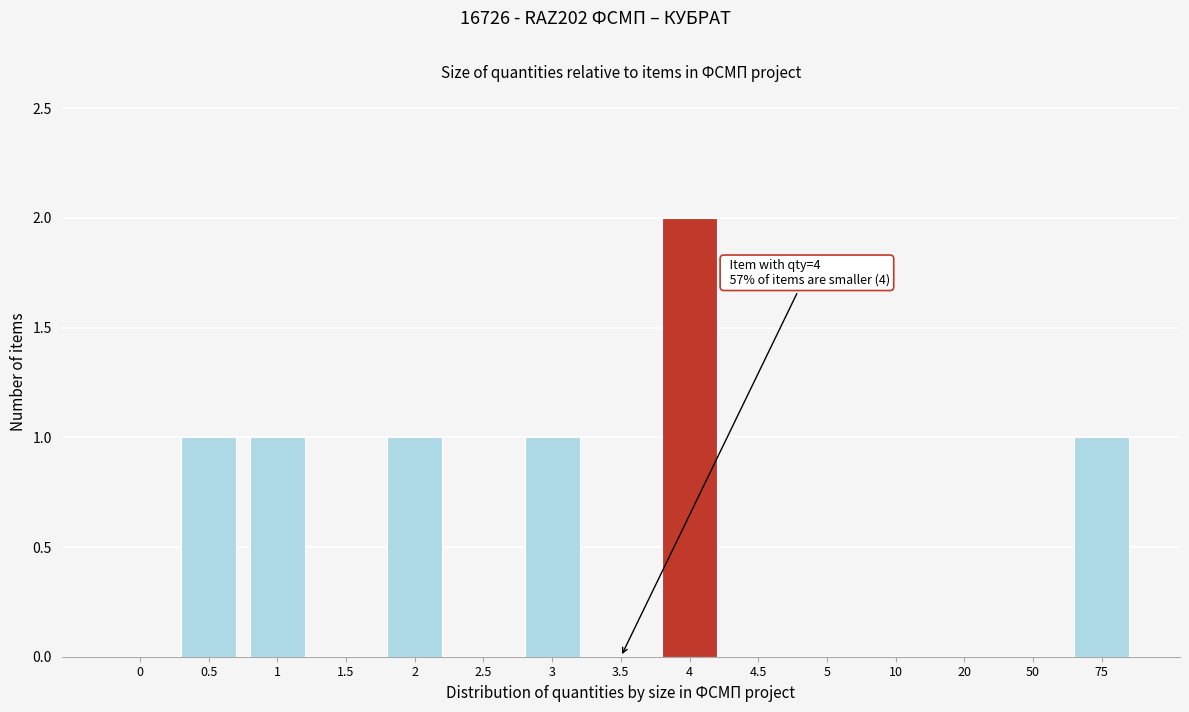

Reading left to right, extract all data points from this chart.

0=0	0.5=1	1=1	1.5=0	2=1	2.5=0	3=1	3.5=0	4=2	4.5=0	5=0	10=0	20=0	50=0	75=1